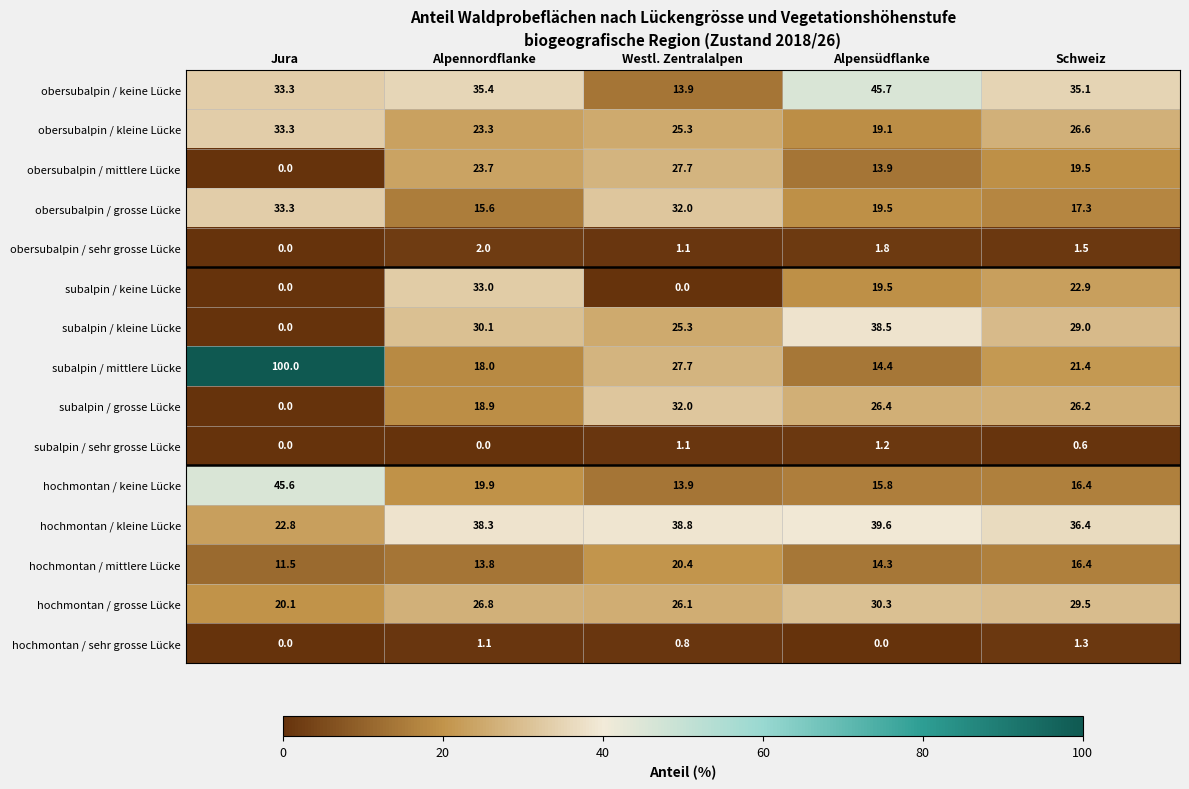

At which category is the sum across all series the highest?

Schweiz